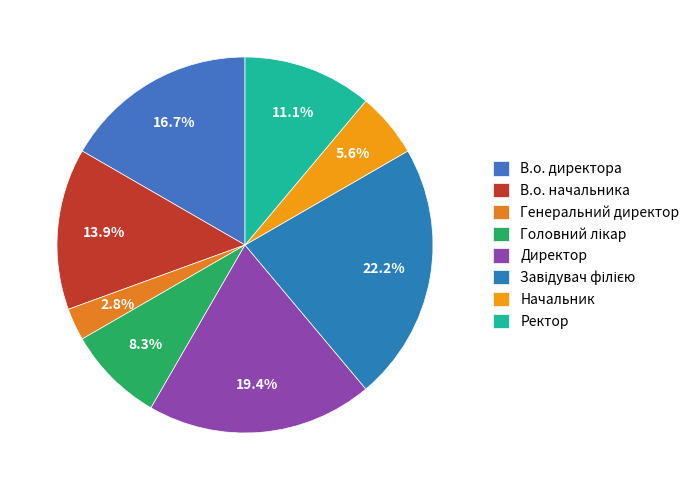

How many slices are in this pie chart?

8